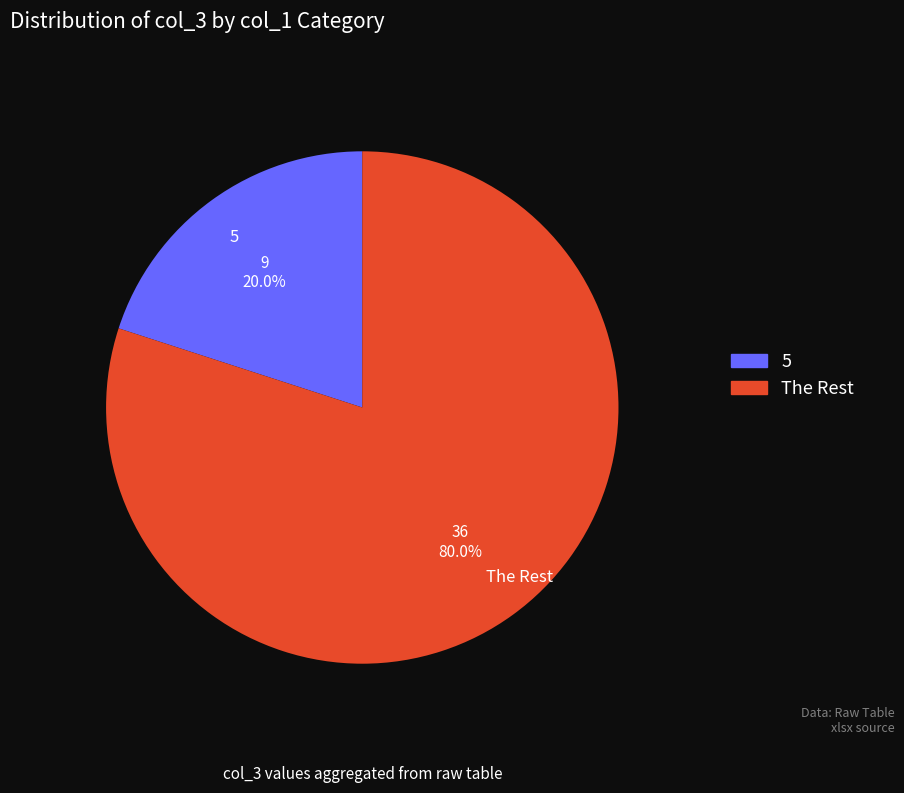

Between 5 and The Rest, which is larger?

The Rest